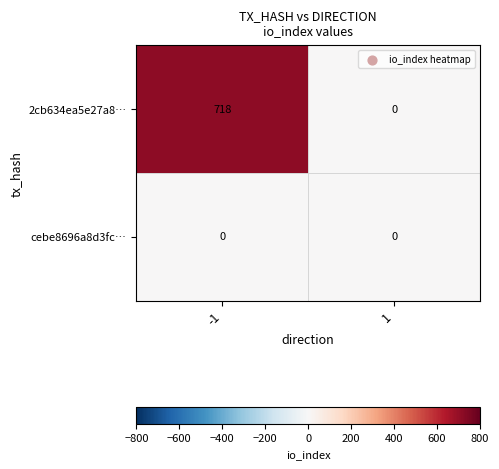

List the series in order of their overall mean, highest first.

2cb634ea5e27a8…, cebe8696a8d3fc…